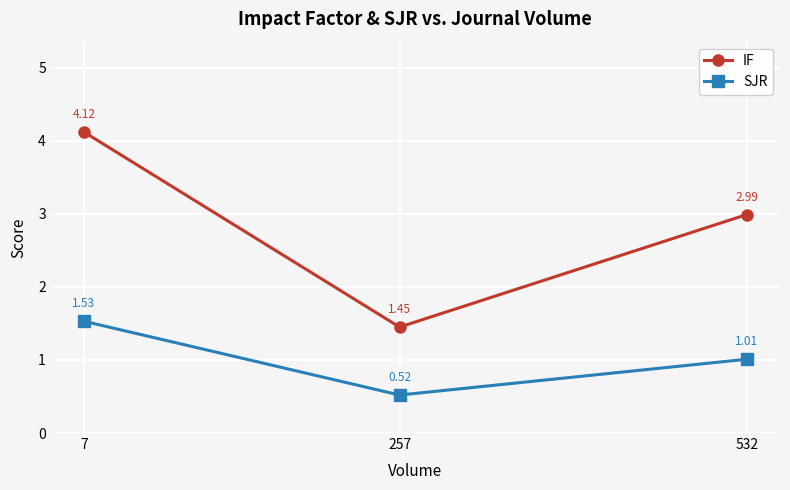

What are all the series names shown in the legend?

IF, SJR